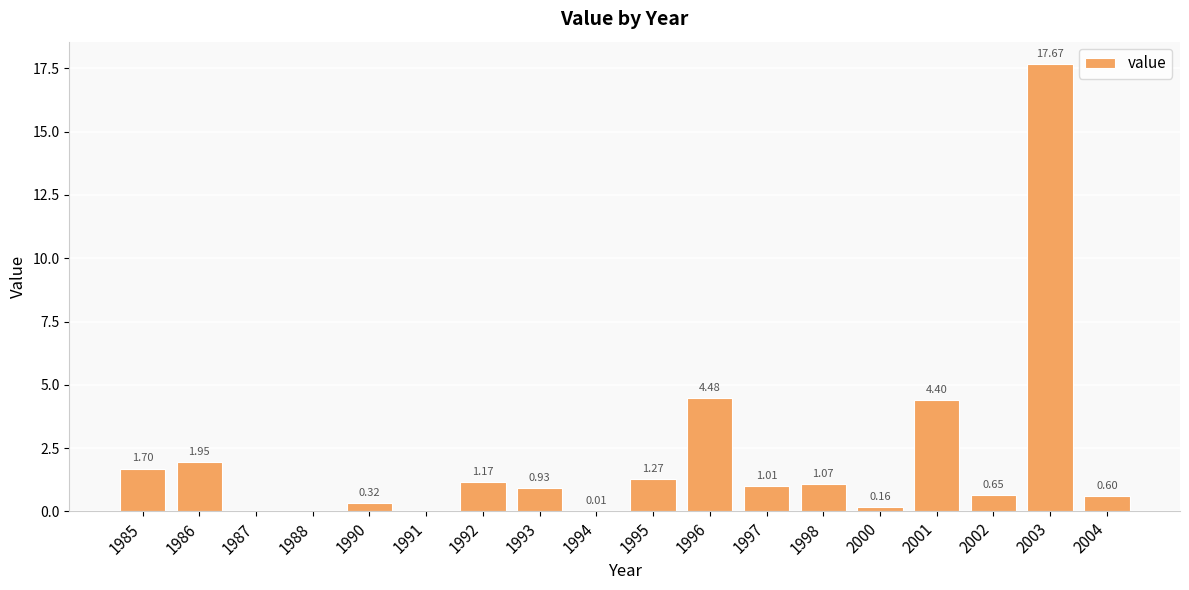

Which has a higher value, 1996 or 1985?

1996